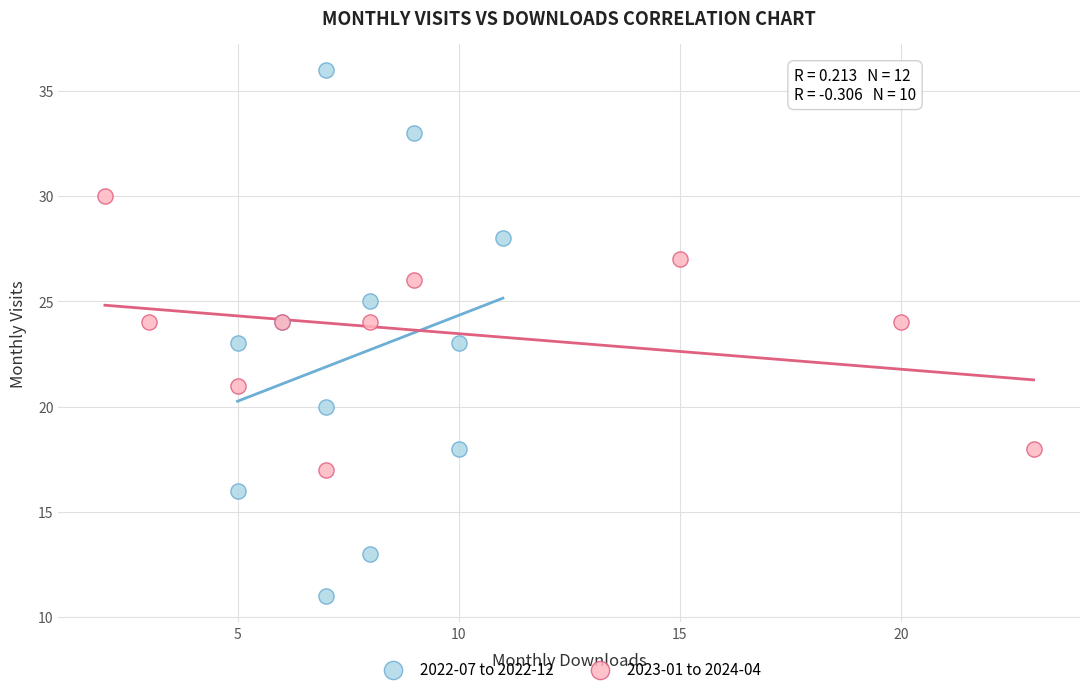

Which series contains the highest Y value?

2022-07 to 2022-12